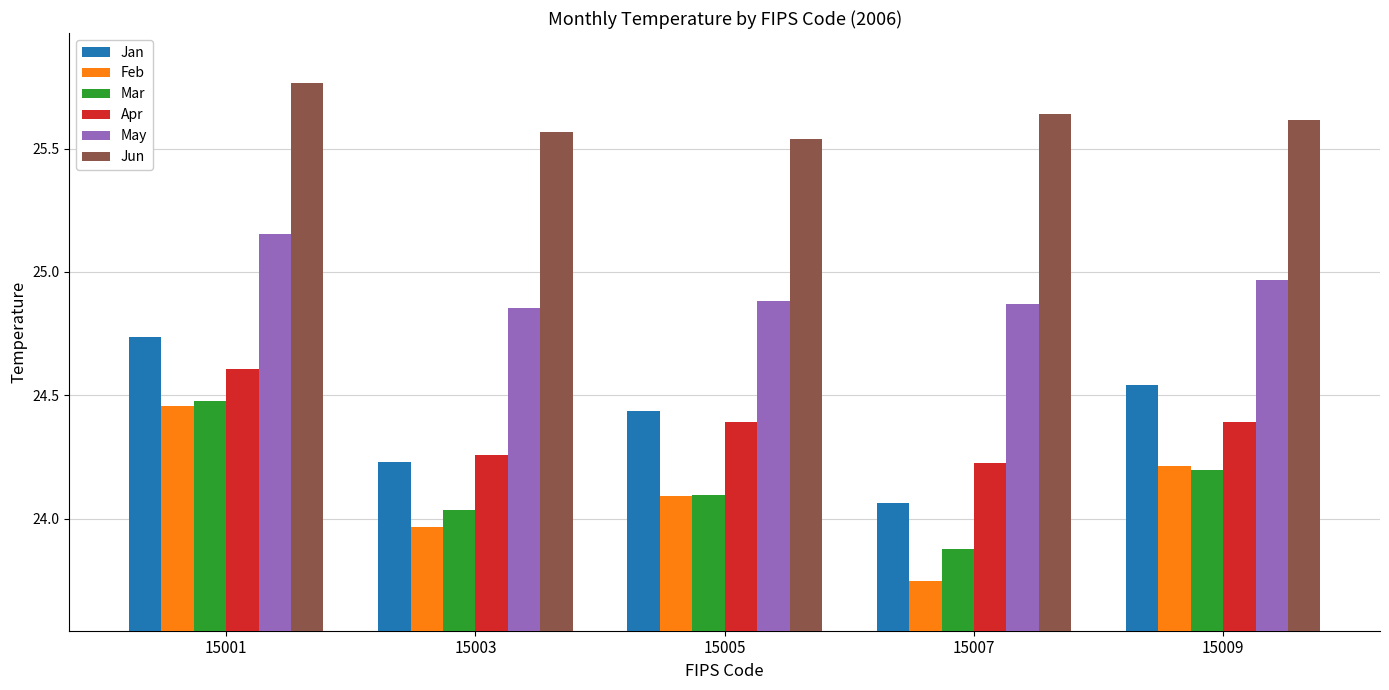

True or false: May has a value of 24.9 at 15007.

True